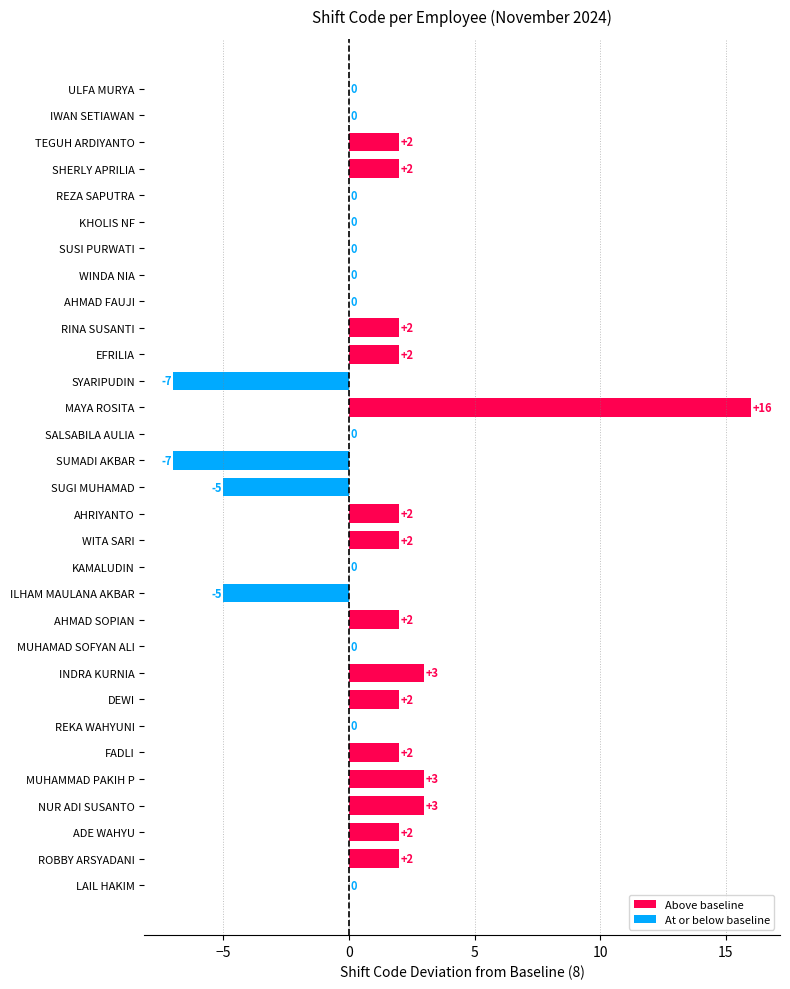

The value at EFRILIA is 1. True or false?

False